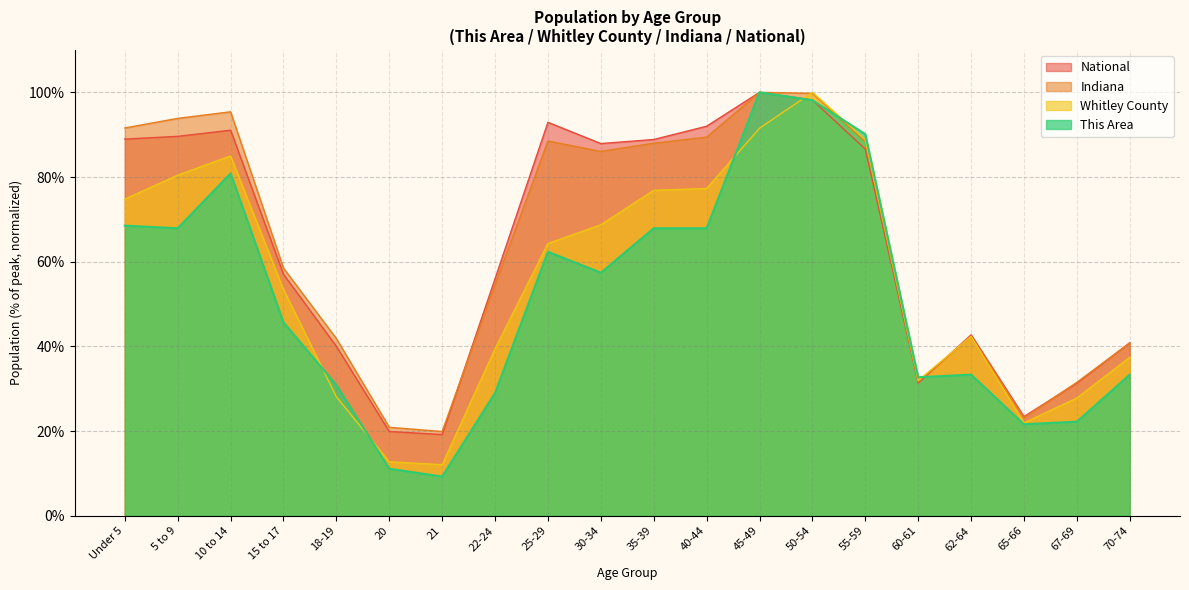

What is the spread (max minus min) of values at 55-59?

3.5